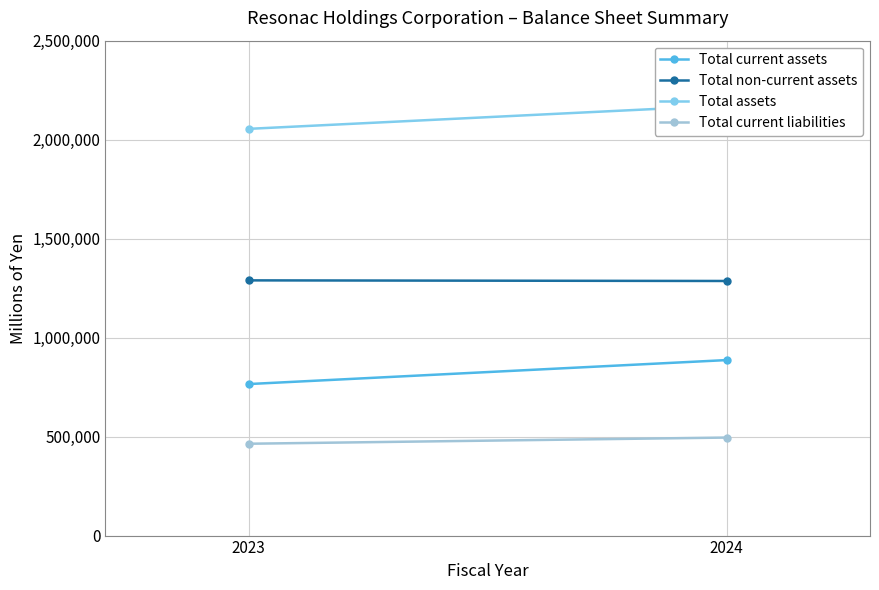

What is the spread (max minus min) of values at 2024?

1677453